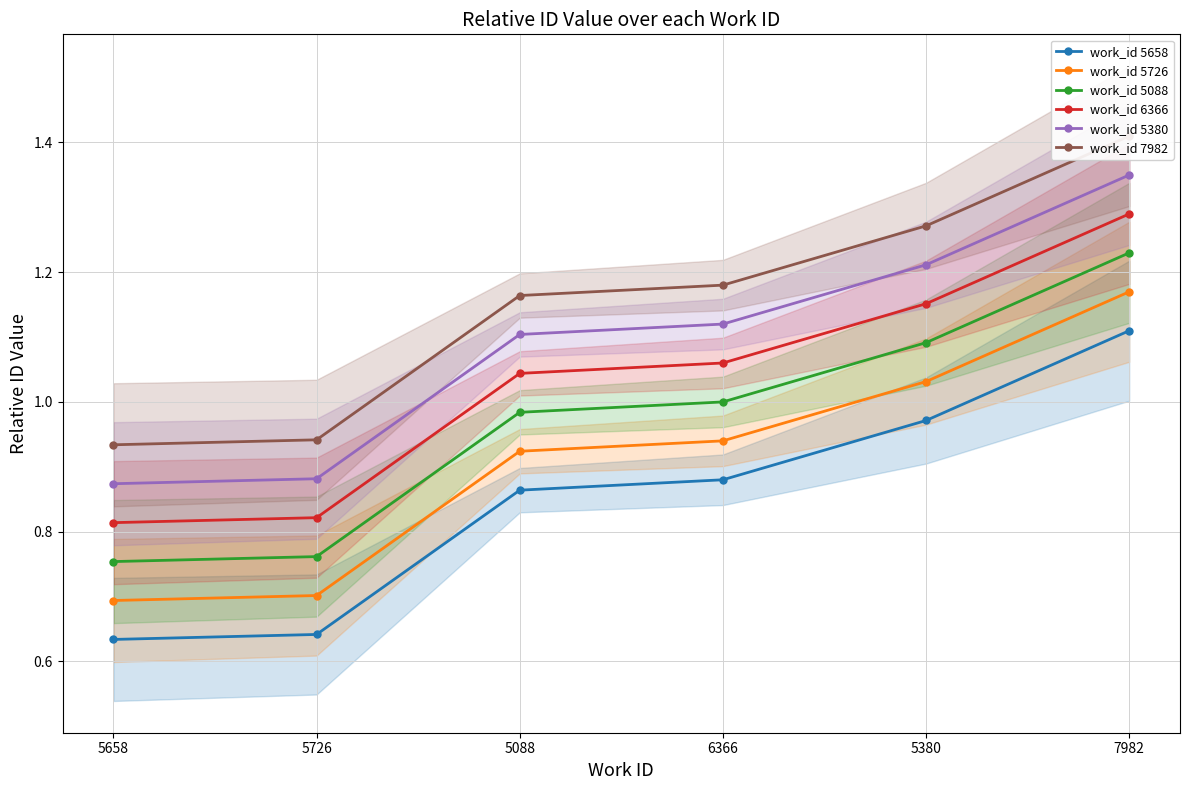

Where is work_id 5726 nearest to the value 0?

5658